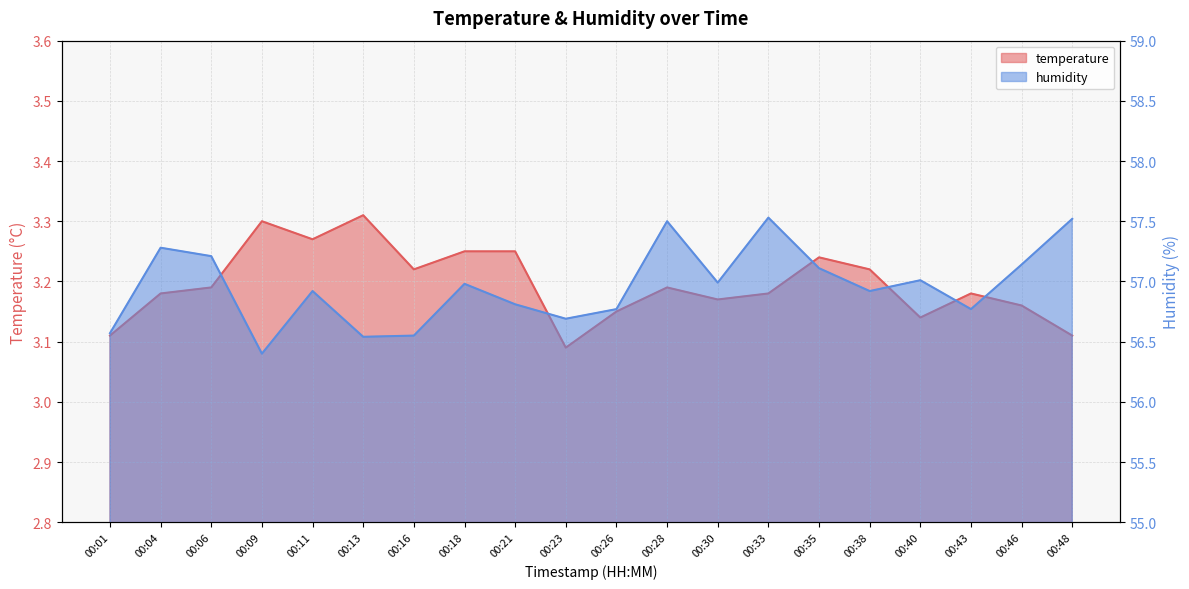

How many interior local valleys does the temperature series have?

5